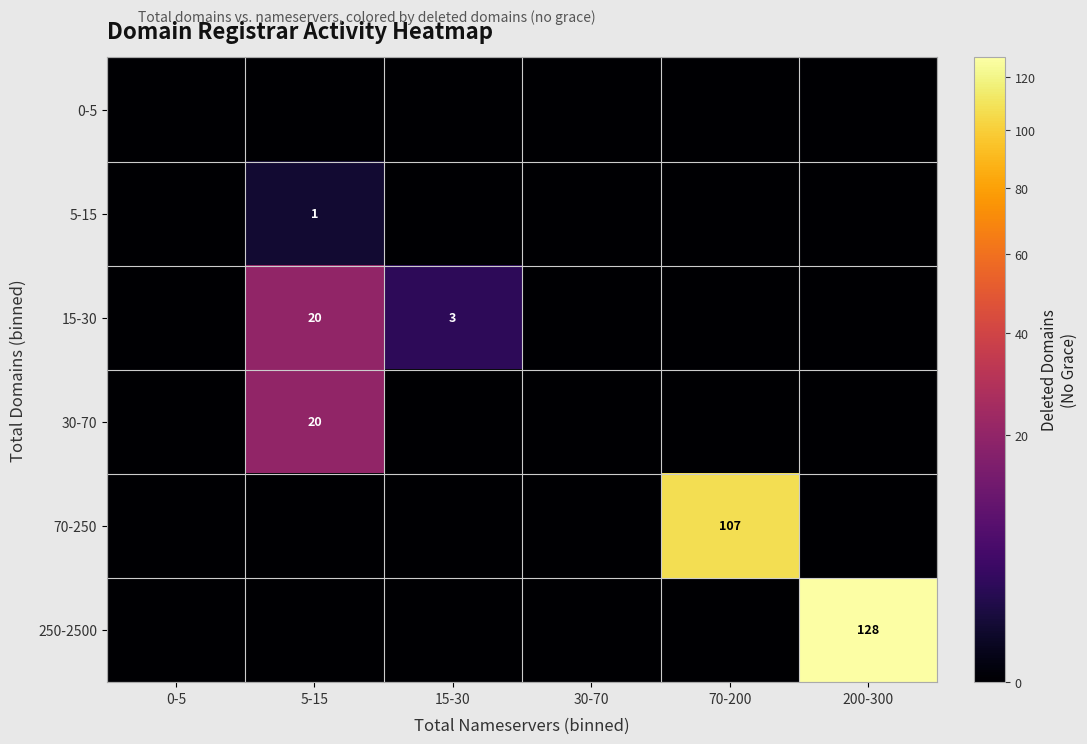

True or false: 15-30 has a value of 9 at 0-5.

False